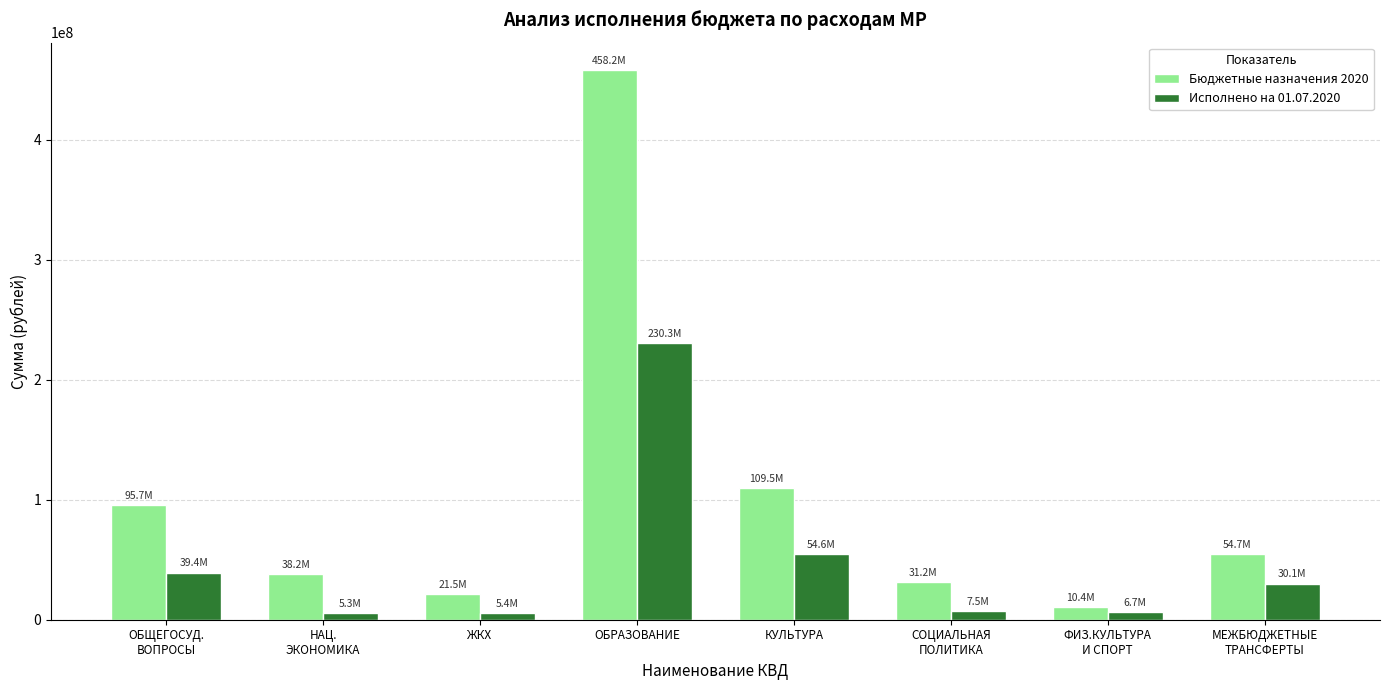

The Бюджетные назначения 2020 series shows 10215562.4 at СОЦИАЛЬНАЯ
ПОЛИТИКА. True or false?

False